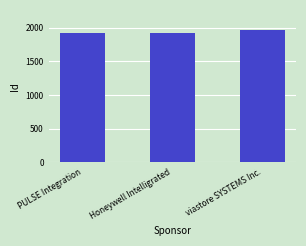

What is the greatest value displayed?

1972